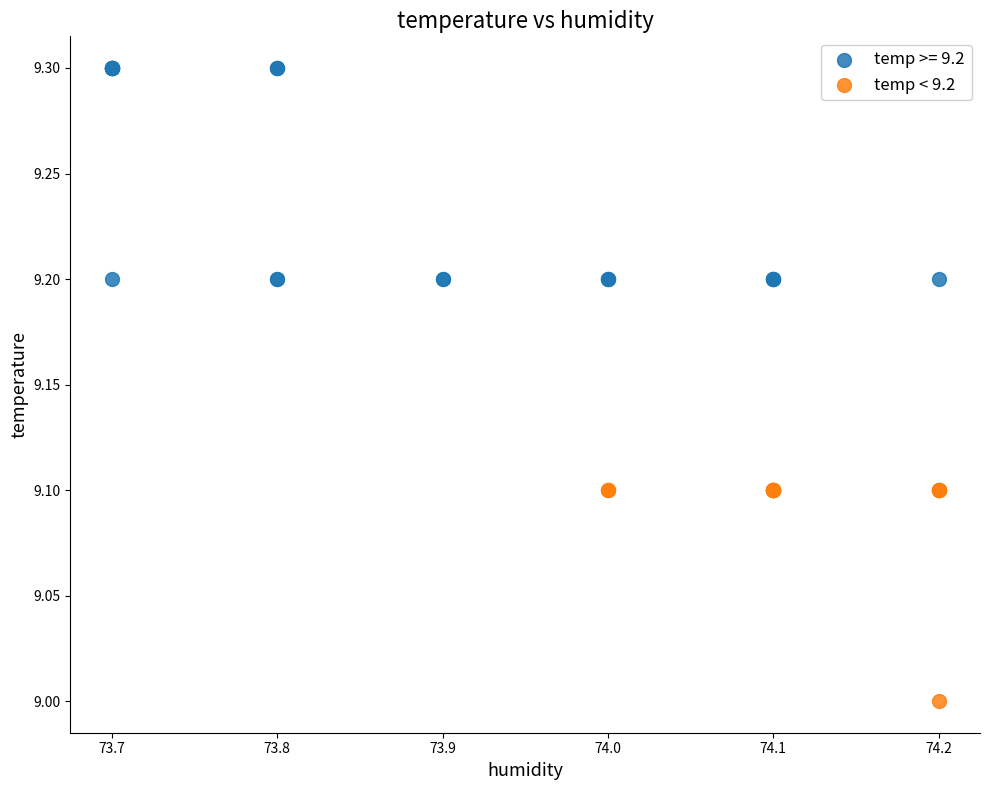

Which series reaches the minimum Y coordinate?

temp < 9.2